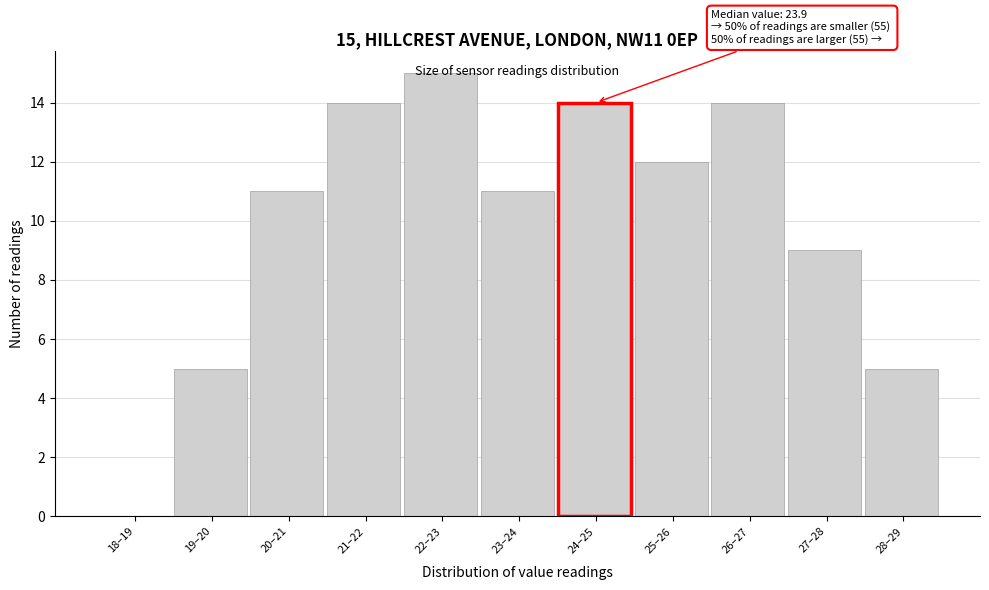

True or false: the data shows 14 at 24–25.

True